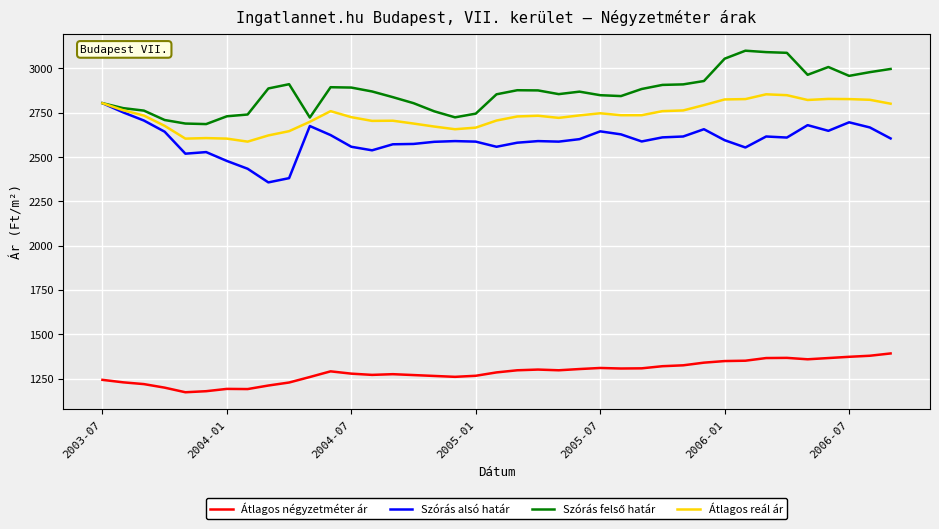

True or false: Átlagos négyzetméter ár and Szórás alsó határ cross at least once.

False